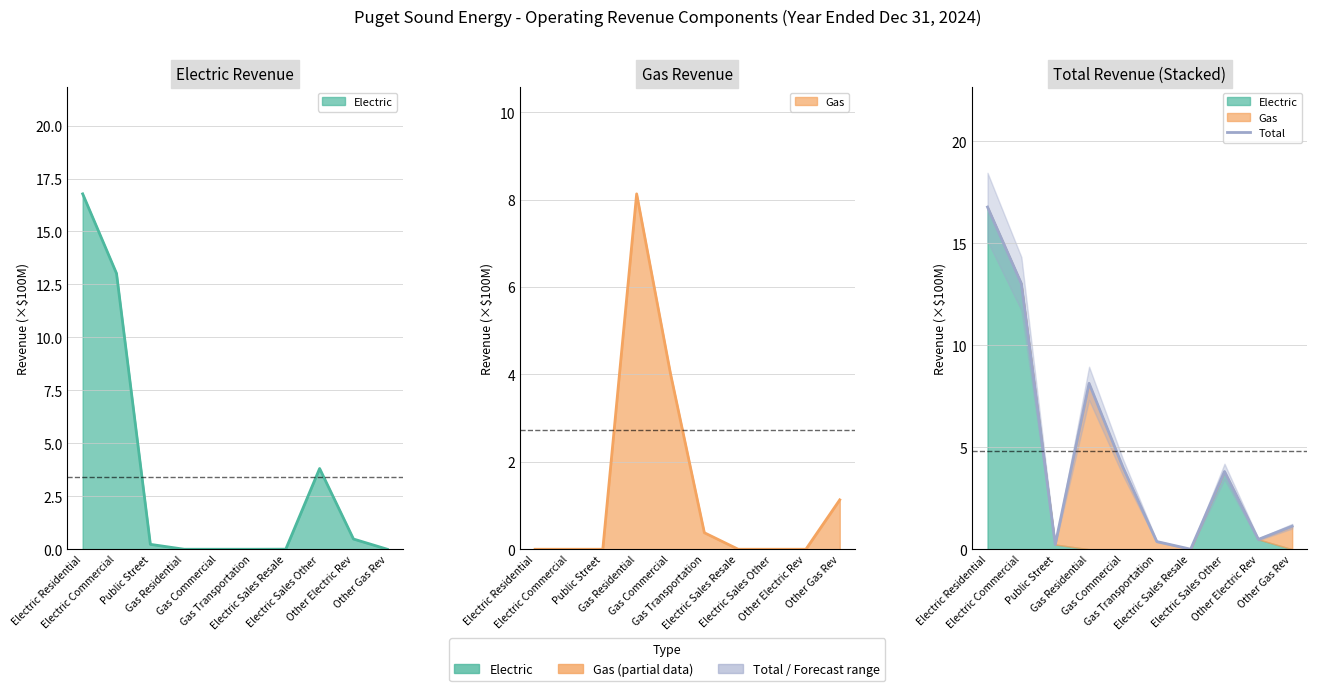

Reading left to right, extract all data points from this chart.

Electric Residential=16.8	Electric Commercial=13.0	Public Street=0.2	Gas Residential=8.1	Gas Commercial=4.0	Gas Transportation=0.4	Electric Sales Resale=0.0	Electric Sales Other=3.8	Other Electric Rev=0.5	Other Gas Rev=1.1